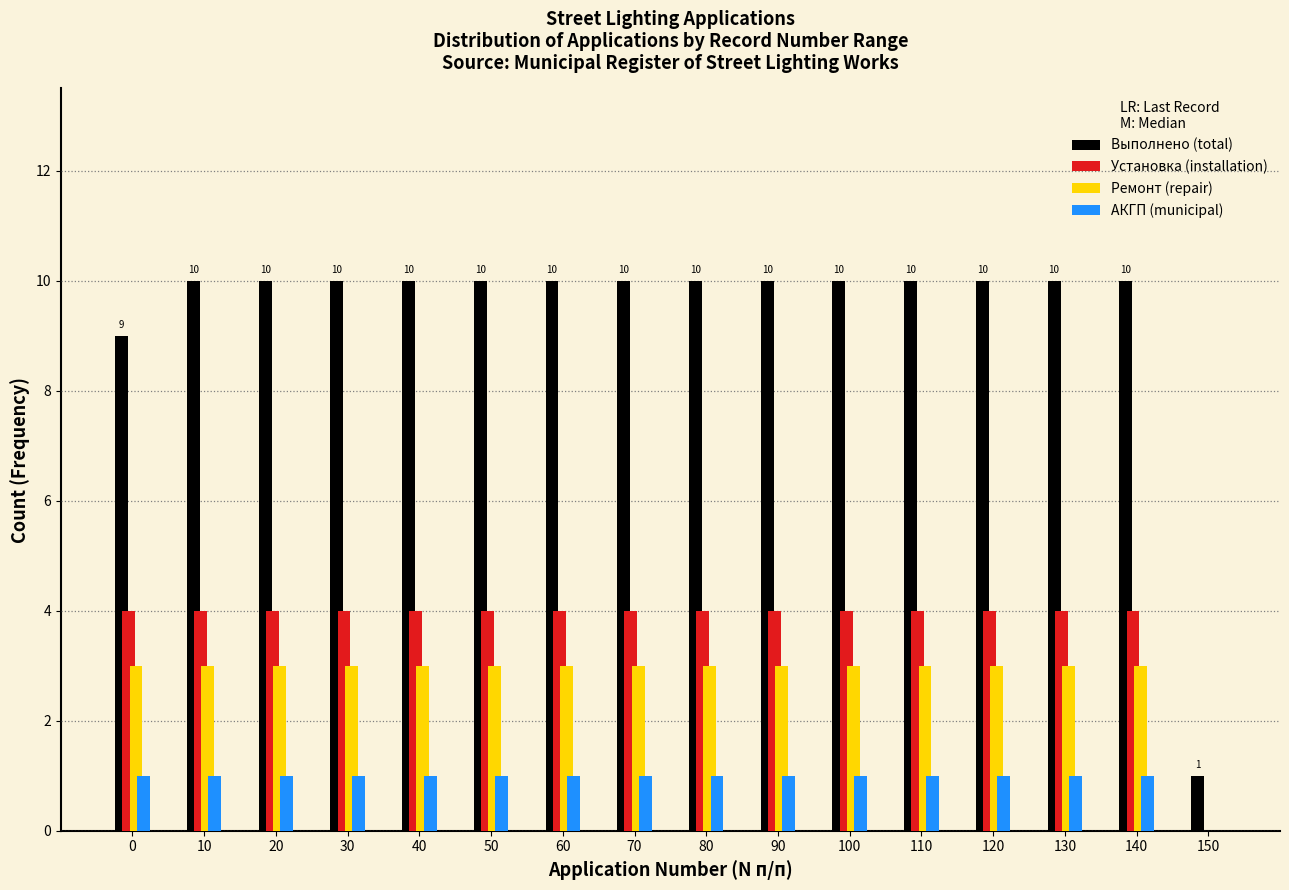

True or false: Выполнено (total) has a value of 10 at 120.

True